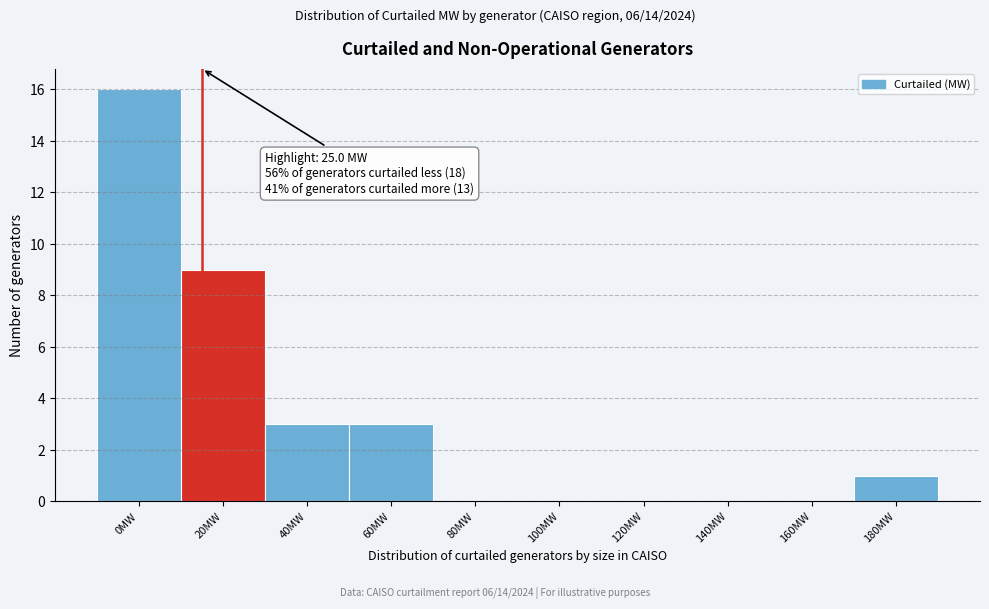

Reading left to right, extract all data points from this chart.

0MW=16	20MW=9	40MW=3	60MW=3	80MW=0	100MW=0	120MW=0	140MW=0	160MW=0	180MW=1